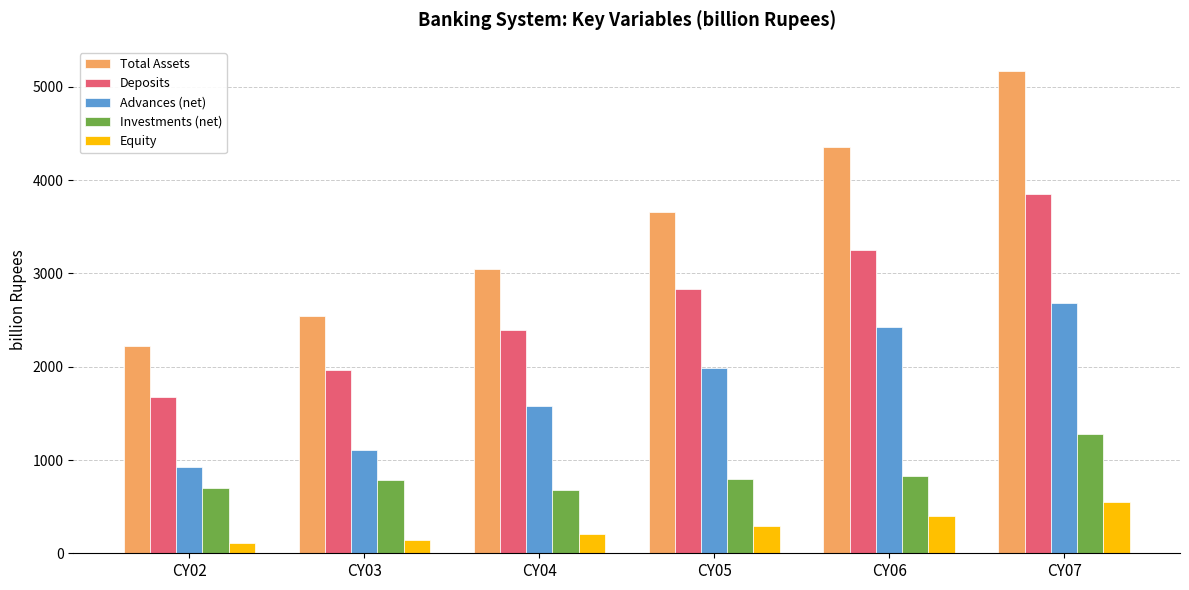

Which series has the largest total across all categories?

Total Assets